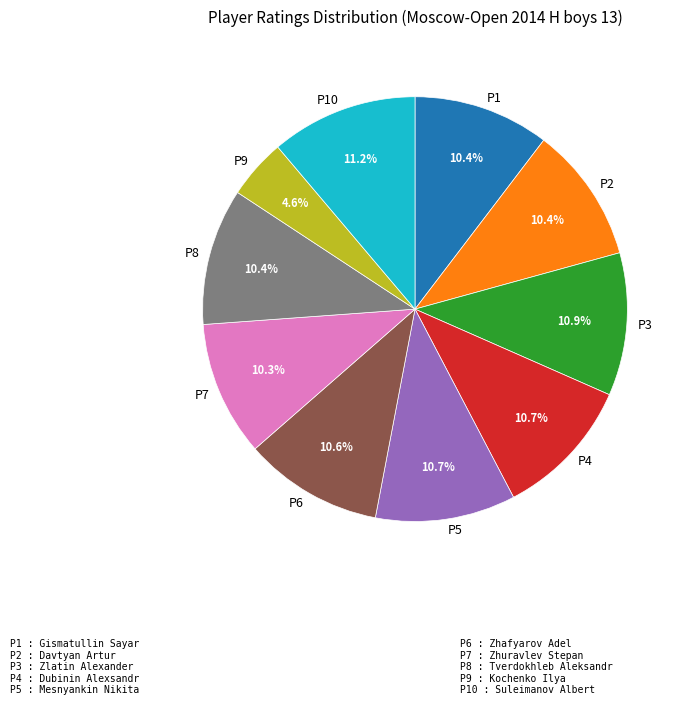

How much of the chart is everything except P1?

89.6%